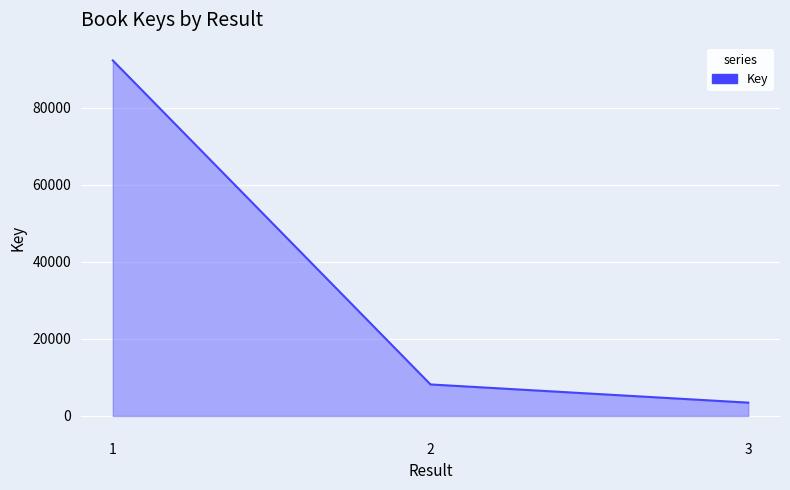

What is the sum of the values at 3 and 1?

95736